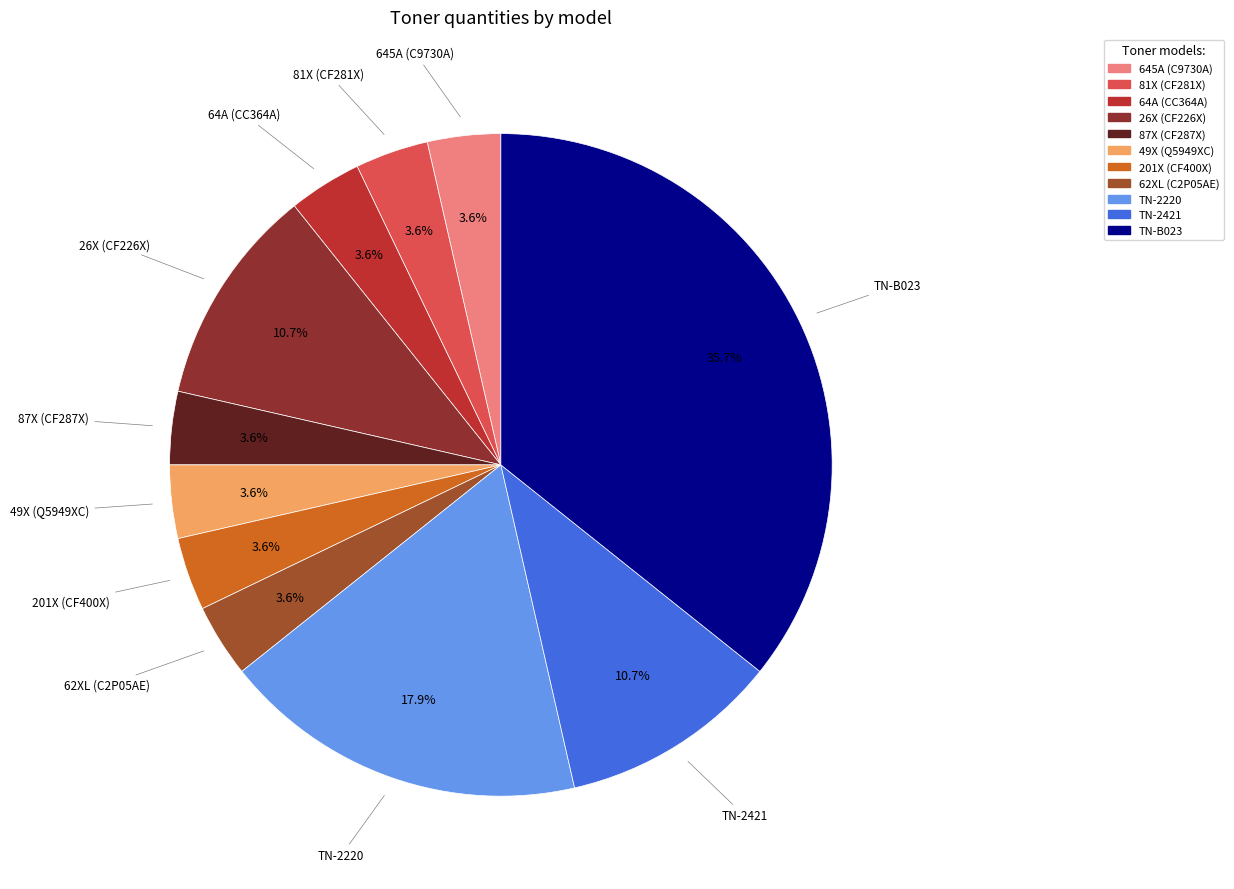

What percentage is the TN-2421 slice, to the nearest percent?

11%